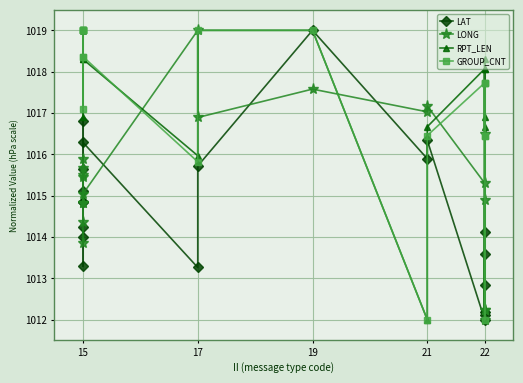

The RPT_LEN series shows 1760.1 at 22. True or false?

False